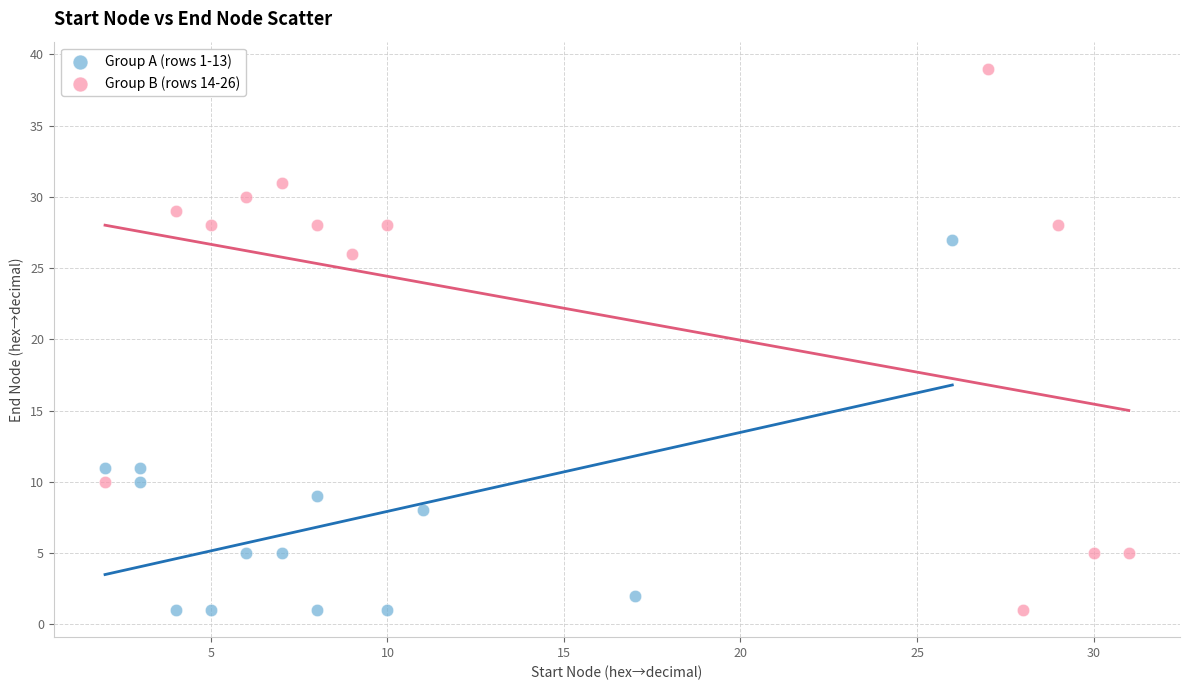

Which series reaches the maximum Y coordinate?

Group B (rows 14-26)